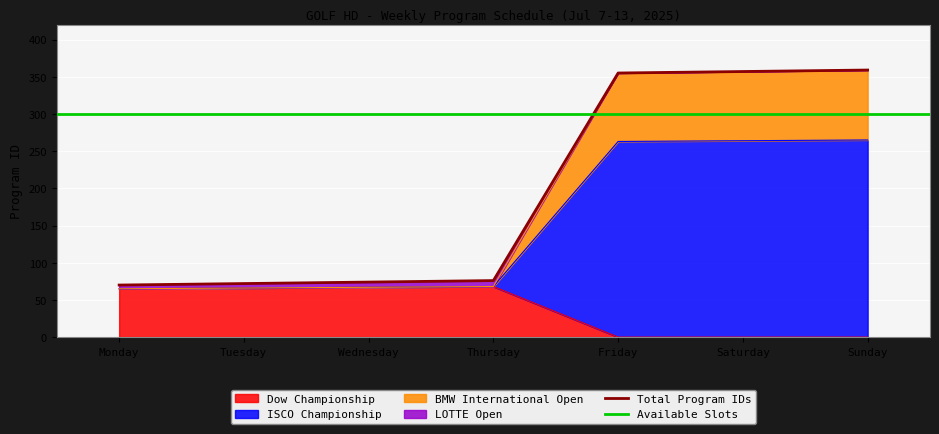

Read the Dow Championship value at Thursday.

68